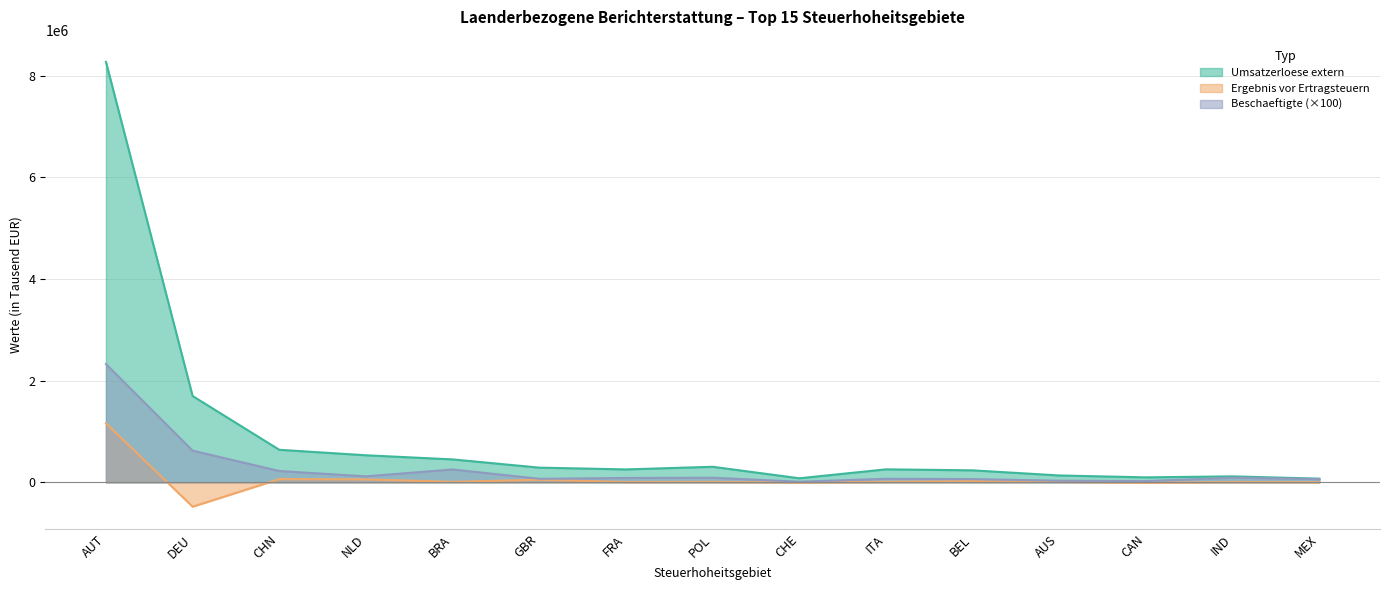

List the series in order of their peak value, highest first.

Umsatzerloese extern, Beschaeftigte, Ergebnis vor Ertragsteuern